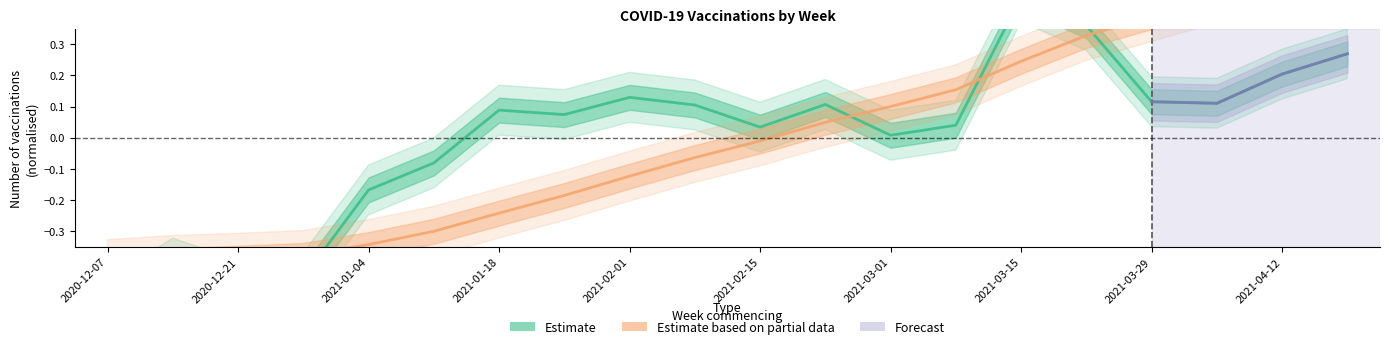

At which label does Estimate reach its minimum?

2020-12-07